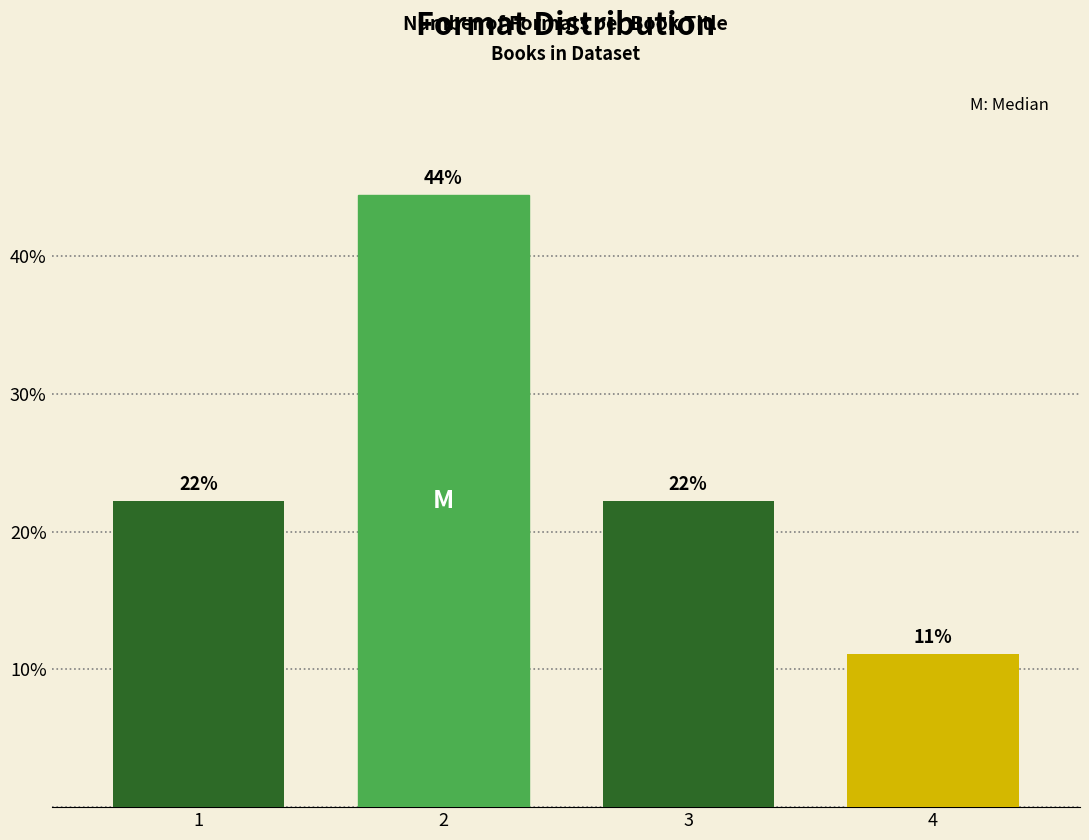

How many bars are there in total?

4